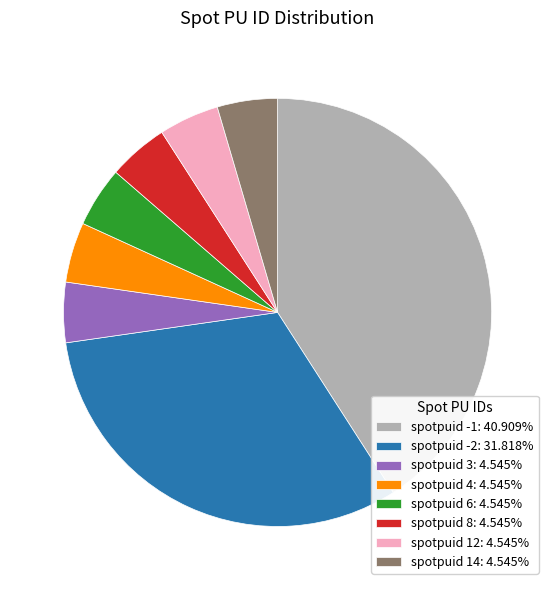

Approximately how many times larger is the value at spotpuid -1: 40.909% compared to spotpuid 3: 4.545%?

9.0